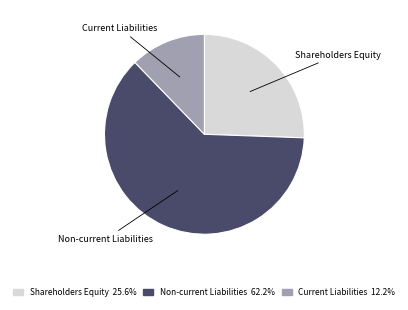

Which category accounts for the majority?

Non-current Liabilities